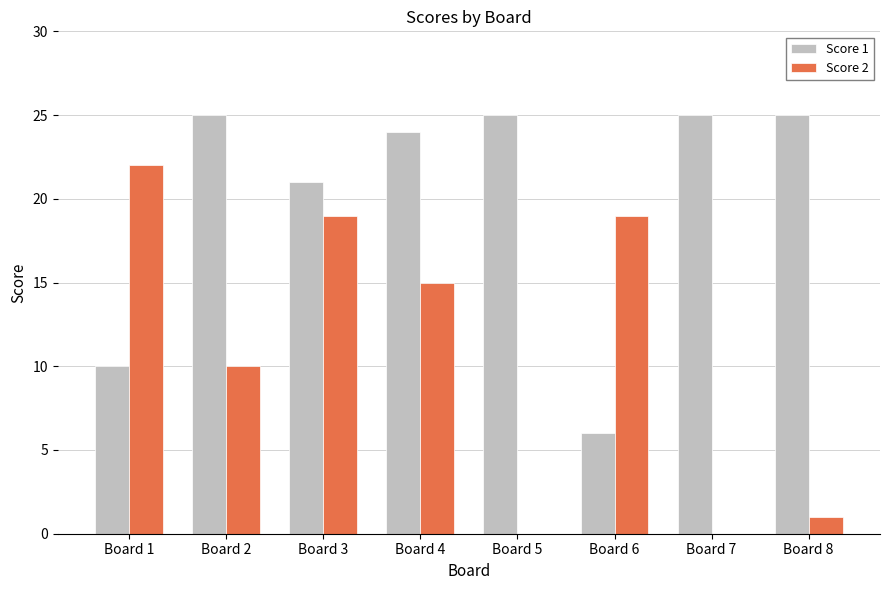

What is the maximum value shown in the chart?

25